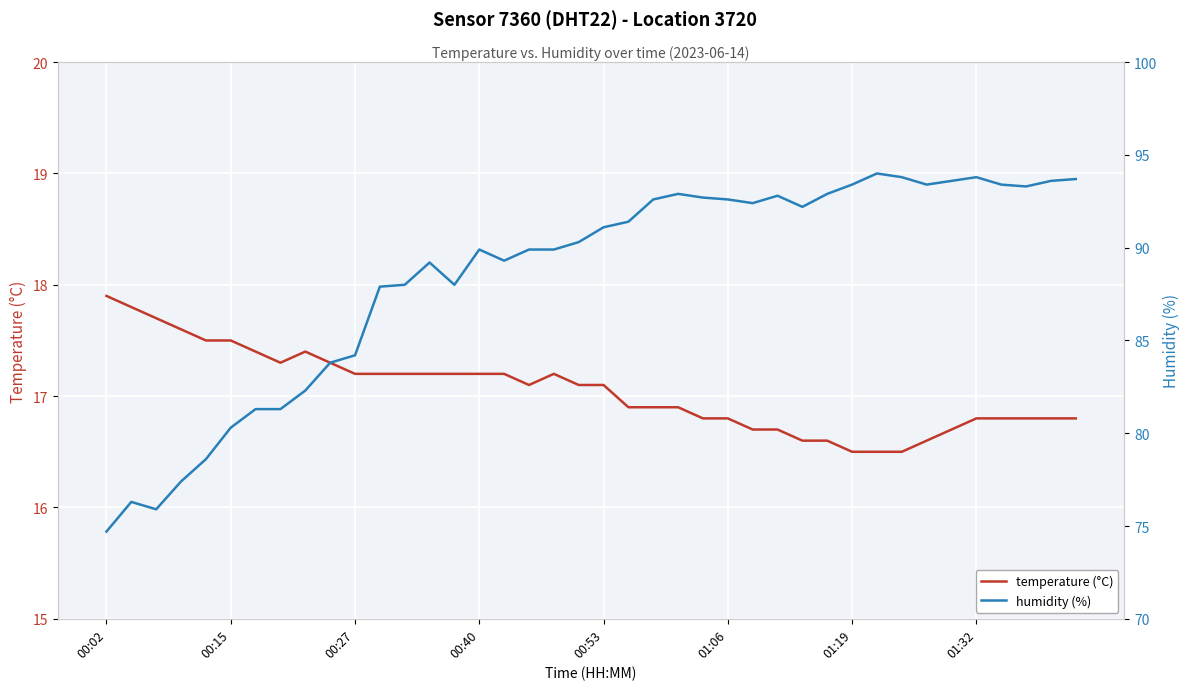

Reading left to right, list all the values displayed in this chart.

temperature (°C): 17.9	17.8	17.7	17.6	17.5	17.5	17.4	17.3	17.4	17.3	17.2	17.2	17.2	17.2	17.2	17.2	17.2	17.1	17.2	17.1	17.1	16.9	16.9	16.9	16.8	16.8	16.7	16.7	16.6	16.6	16.5	16.5	16.5	16.6	16.7	16.8	16.8	16.8	16.8	16.8
humidity (%): 74.7	76.3	75.9	77.4	78.6	80.3	81.3	81.3	82.3	83.8	84.2	87.9	88.0	89.2	88.0	89.9	89.3	89.9	89.9	90.3	91.1	91.4	92.6	92.9	92.7	92.6	92.4	92.8	92.2	92.9	93.4	94.0	93.8	93.4	93.6	93.8	93.4	93.3	93.6	93.7